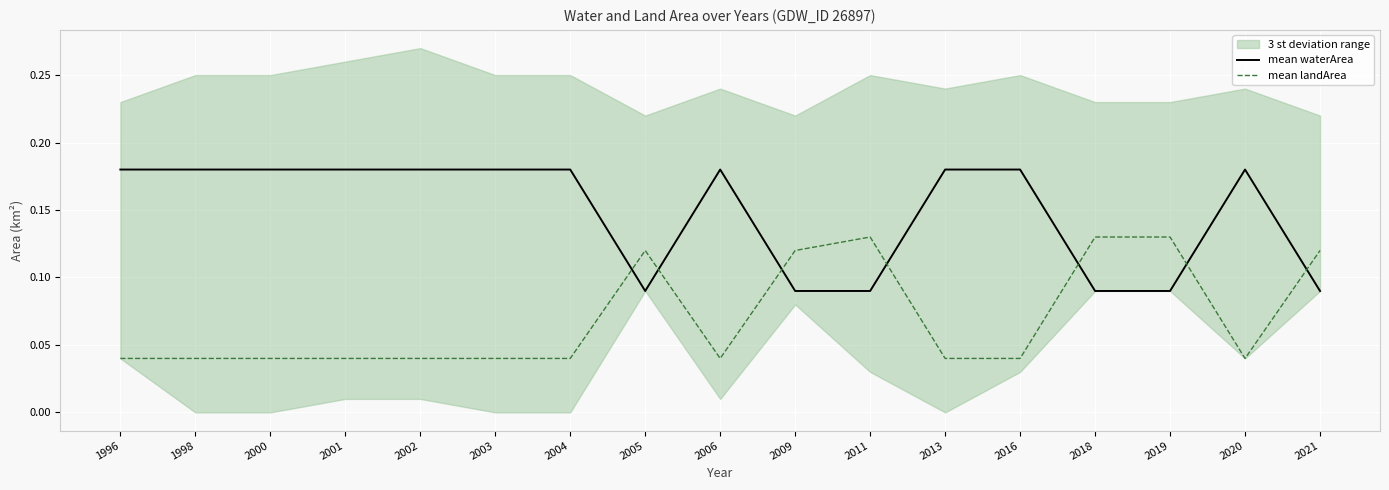

Reading left to right, list all the values displayed in this chart.

mean waterArea: 1996=0.2	1998=0.2	2000=0.2	2001=0.2	2002=0.2	2003=0.2	2004=0.2	2005=0.1	2006=0.2	2009=0.1	2011=0.1	2013=0.2	2016=0.2	2018=0.1	2019=0.1	2020=0.2	2021=0.1
mean landArea: 1996=0.0	1998=0.0	2000=0.0	2001=0.0	2002=0.0	2003=0.0	2004=0.0	2005=0.1	2006=0.0	2009=0.1	2011=0.1	2013=0.0	2016=0.0	2018=0.1	2019=0.1	2020=0.0	2021=0.1